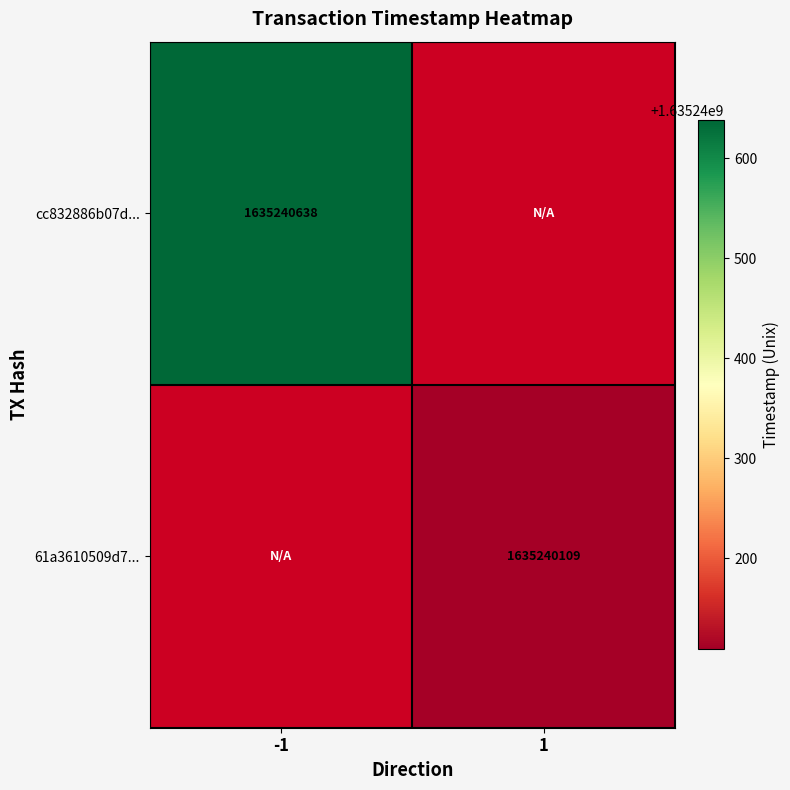

Which series has the largest range (max minus min)?

cc832886b07ddd19118c1e417bf31b40e74bf56